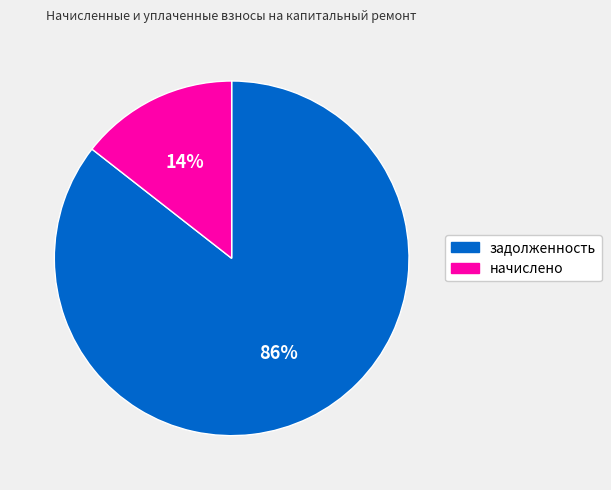

To the nearest percent, what is the average slice percentage?

50%